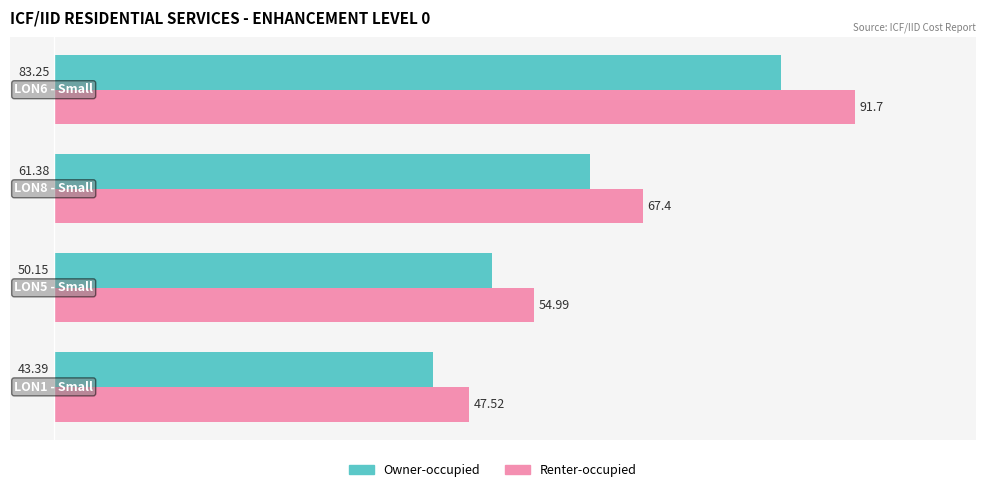

What are all the series names shown in the legend?

Owner-occupied, Renter-occupied